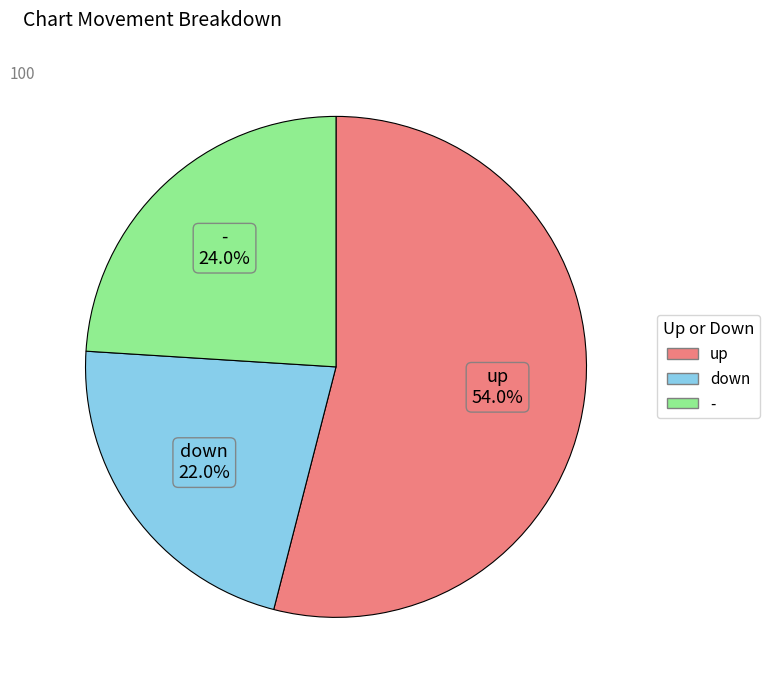

To the nearest percent, what portion does up represent?

54%